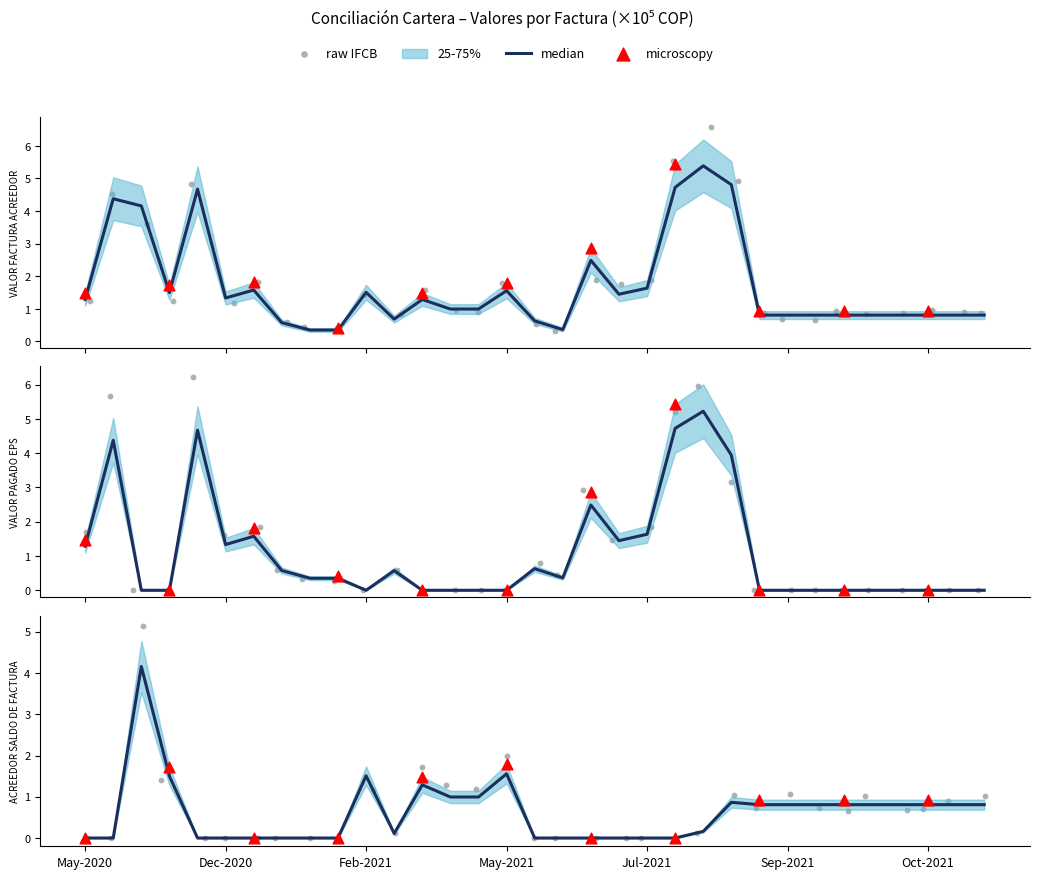

Which series contains the lowest Y value?

VALOR PAGADO EPS